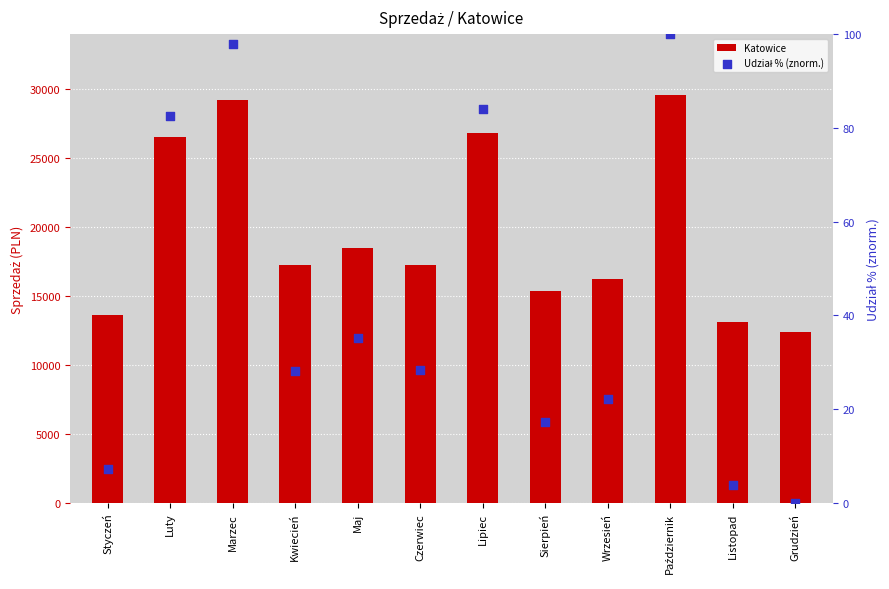

Which series reaches the maximum Y coordinate?

Katowice